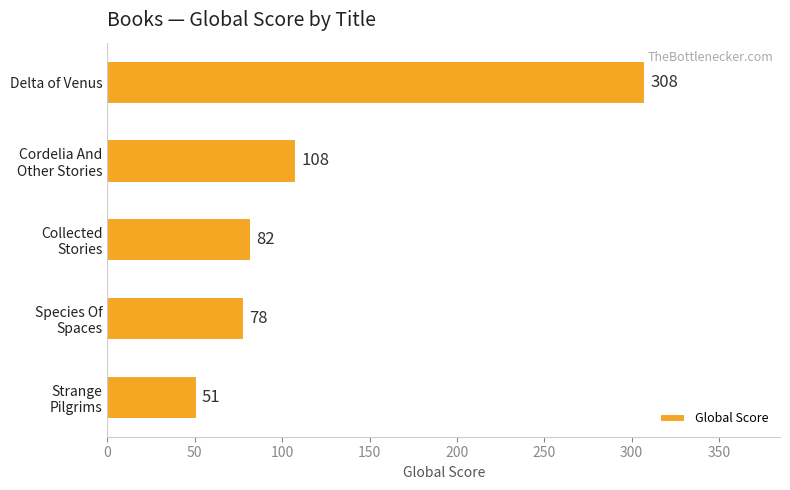

Reading top to bottom, list all the values displayed in this chart.

308	108	82	78	51